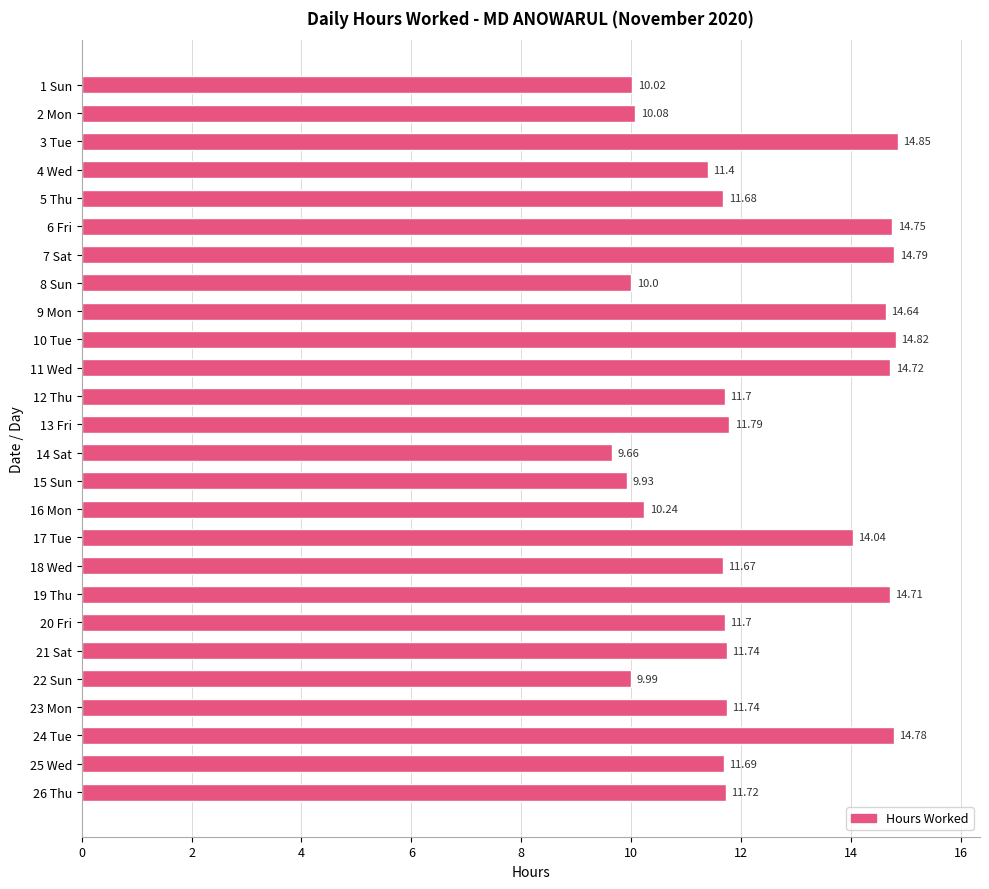

What is the average value?

12.3